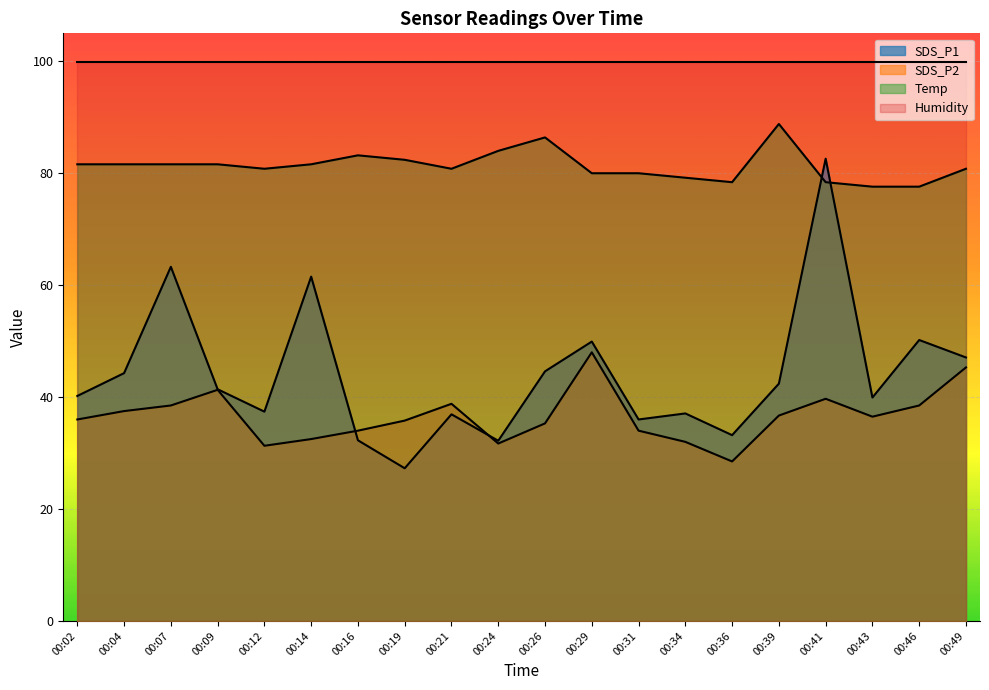

What is the lowest value of the SDS_P2 series?

28.5